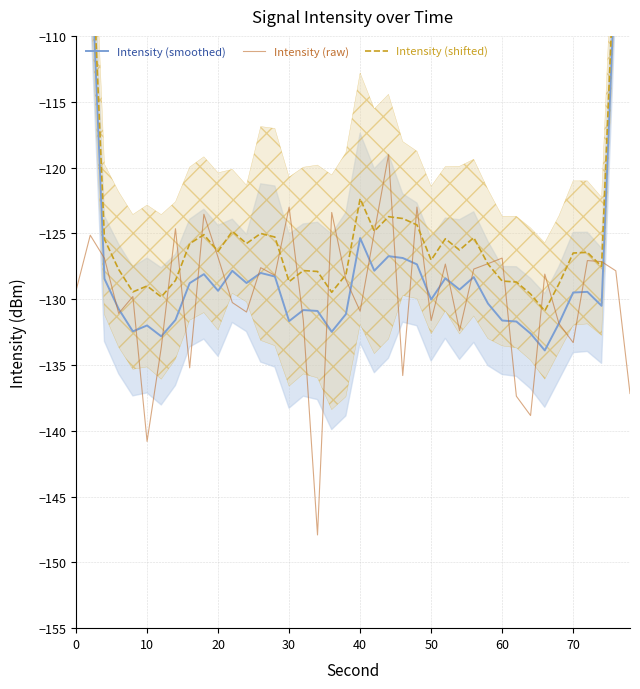

What is the minimum value for Intensity (raw)?

-147.9